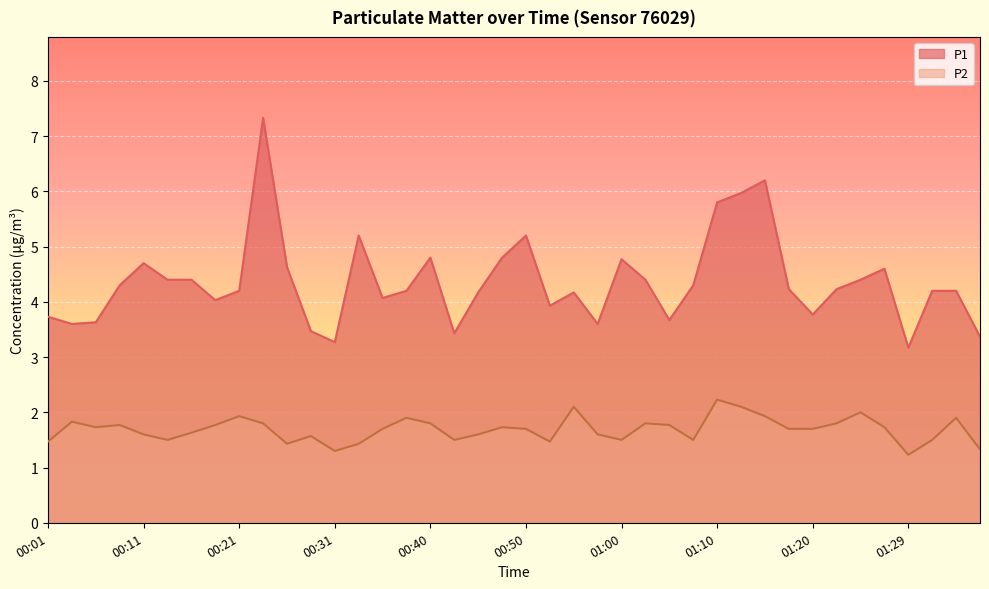

At which label does P2 reach its peak?

01:10